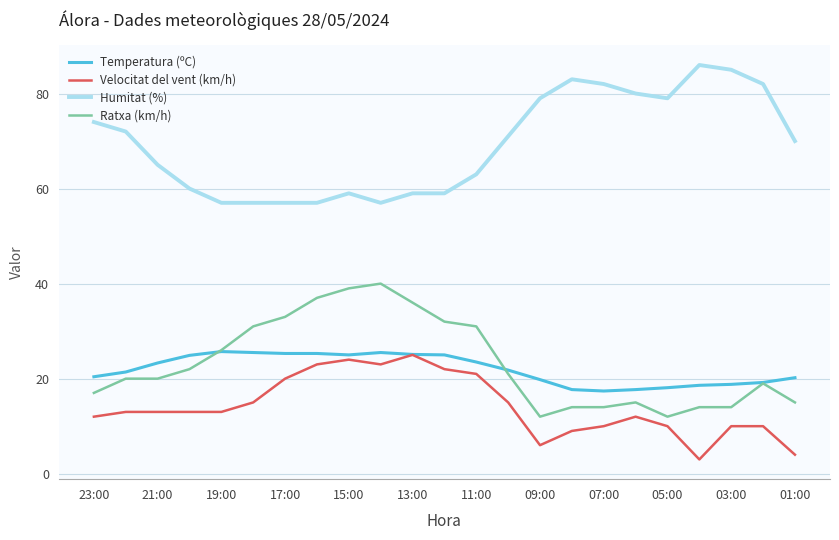

True or false: Humitat (%) and Temperatura (ºC) cross at least once.

False